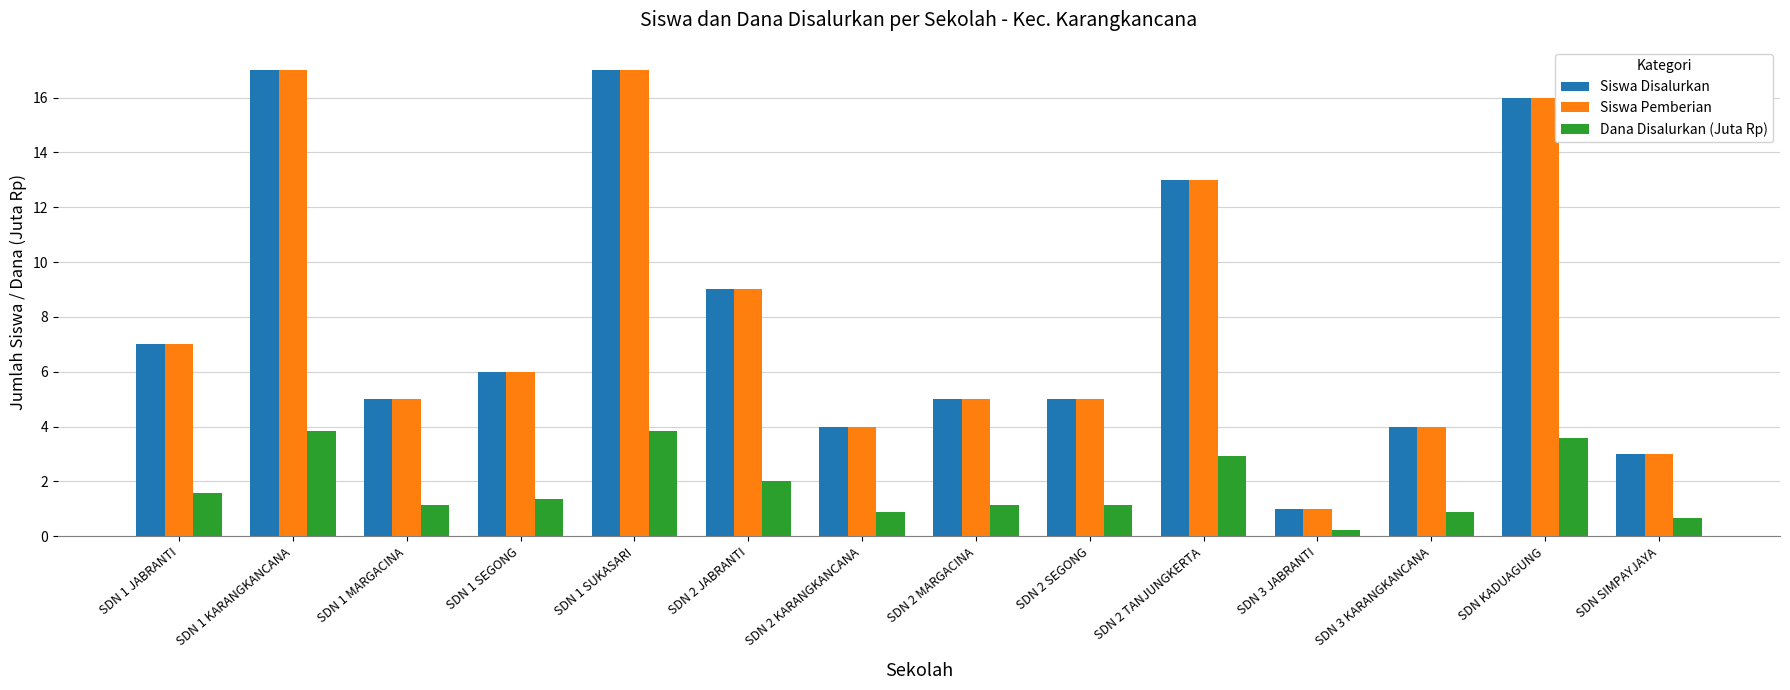

Reading left to right, list all the values displayed in this chart.

Siswa Disalurkan: 7.0	17.0	5.0	6.0	17.0	9.0	4.0	5.0	5.0	13.0	1.0	4.0	16.0	3.0
Siswa Pemberian: 7.0	17.0	5.0	6.0	17.0	9.0	4.0	5.0	5.0	13.0	1.0	4.0	16.0	3.0
Dana Disalurkan (Juta Rp): 1.6	3.8	1.1	1.4	3.8	2.0	0.9	1.1	1.1	2.9	0.2	0.9	3.6	0.7